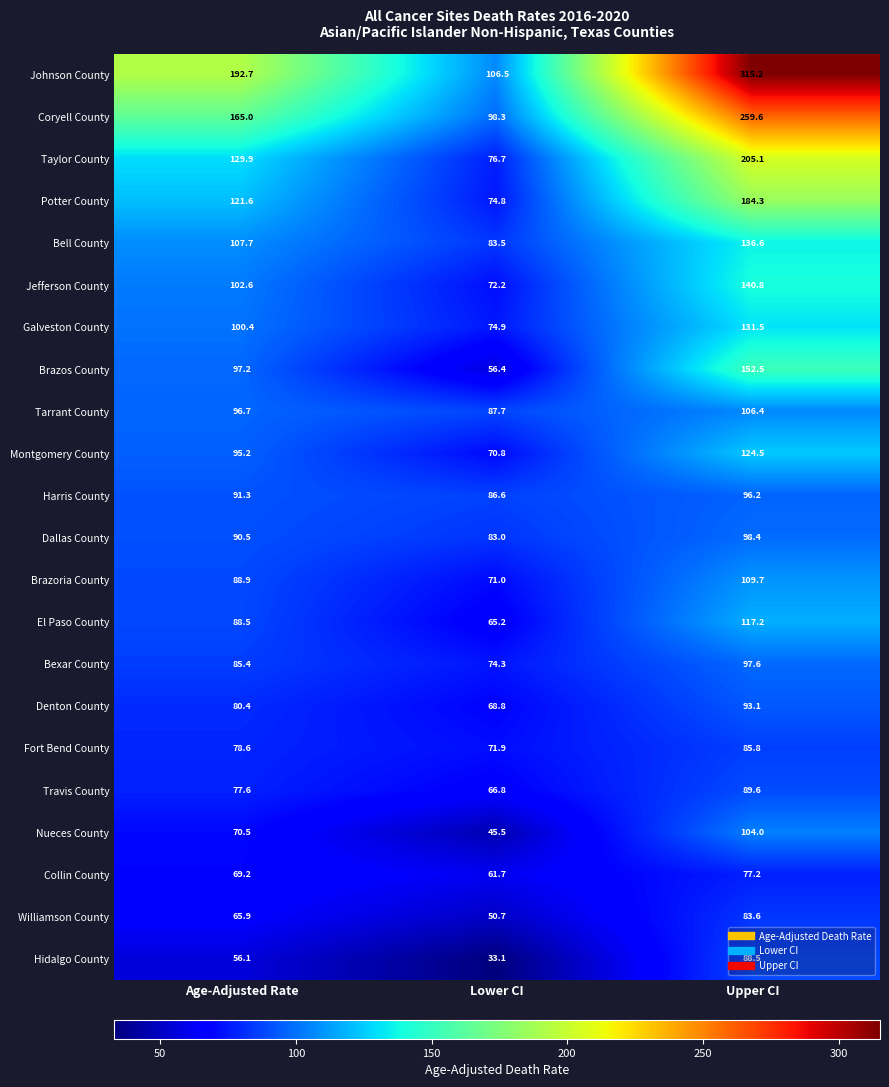

What is the sum of the Brazoria County values at Age-Adjusted Rate and Lower CI?

159.9